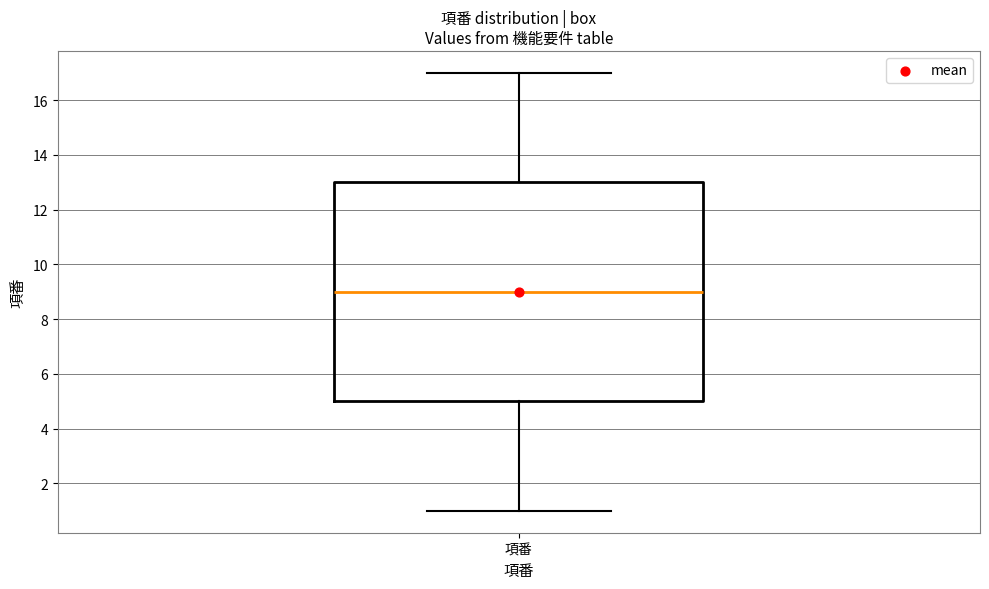

Transcribe this box plot: give where the median line is, the range the box spans, and where the two whiskers end, as read against the y-axis. The values are not printed on the chart, so give them approximately, as read against the axis.

median 9, box 5 to 13, whiskers 1 to 17